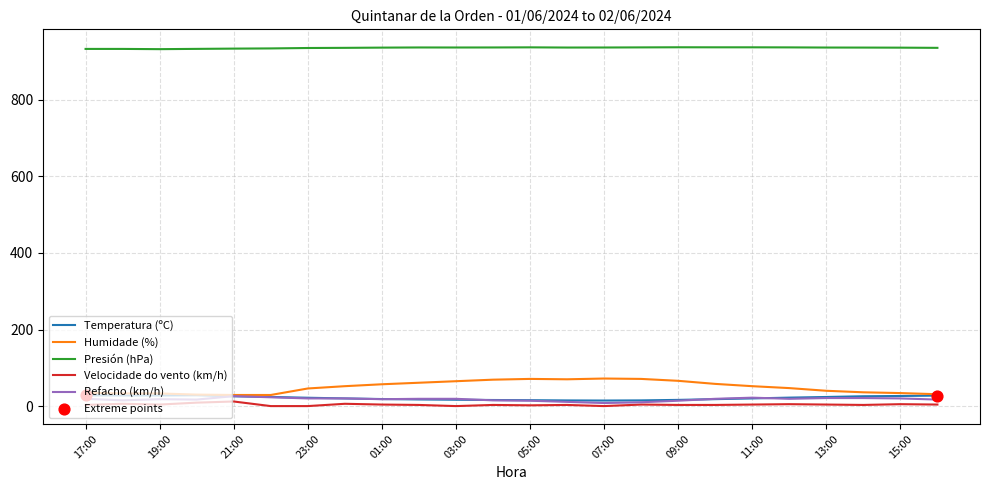

True or false: Temperatura (ºC) and Presión (hPa) intersect in this chart.

False